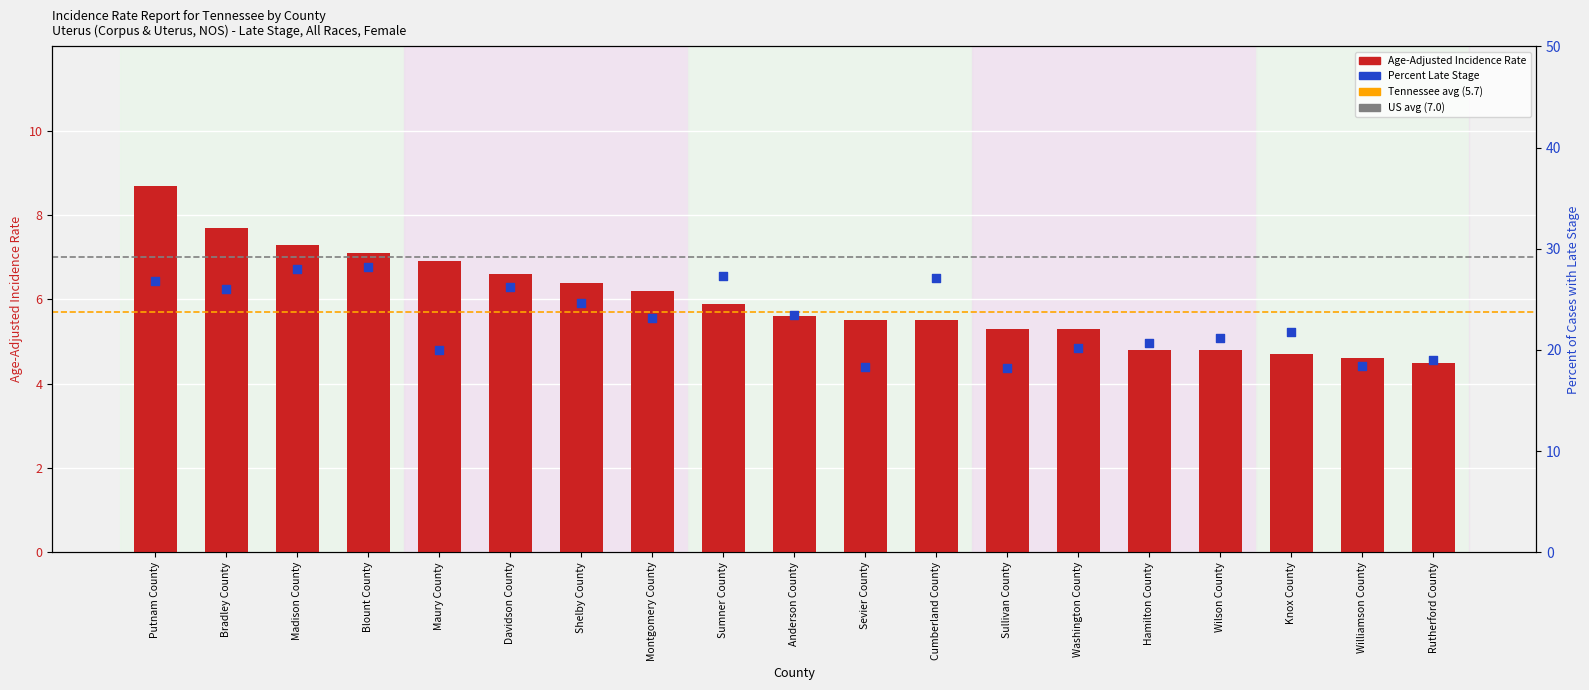

What is the total value across all series at Williamson County?

23.0